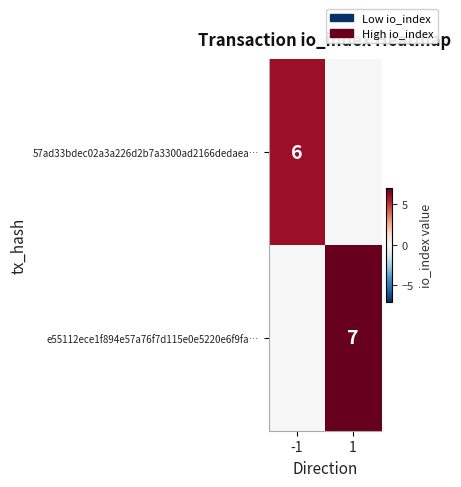

Is it true that e55112ece1f894e57a76f7d115e0e5220e6f9fa… equals 7 at 1?

True